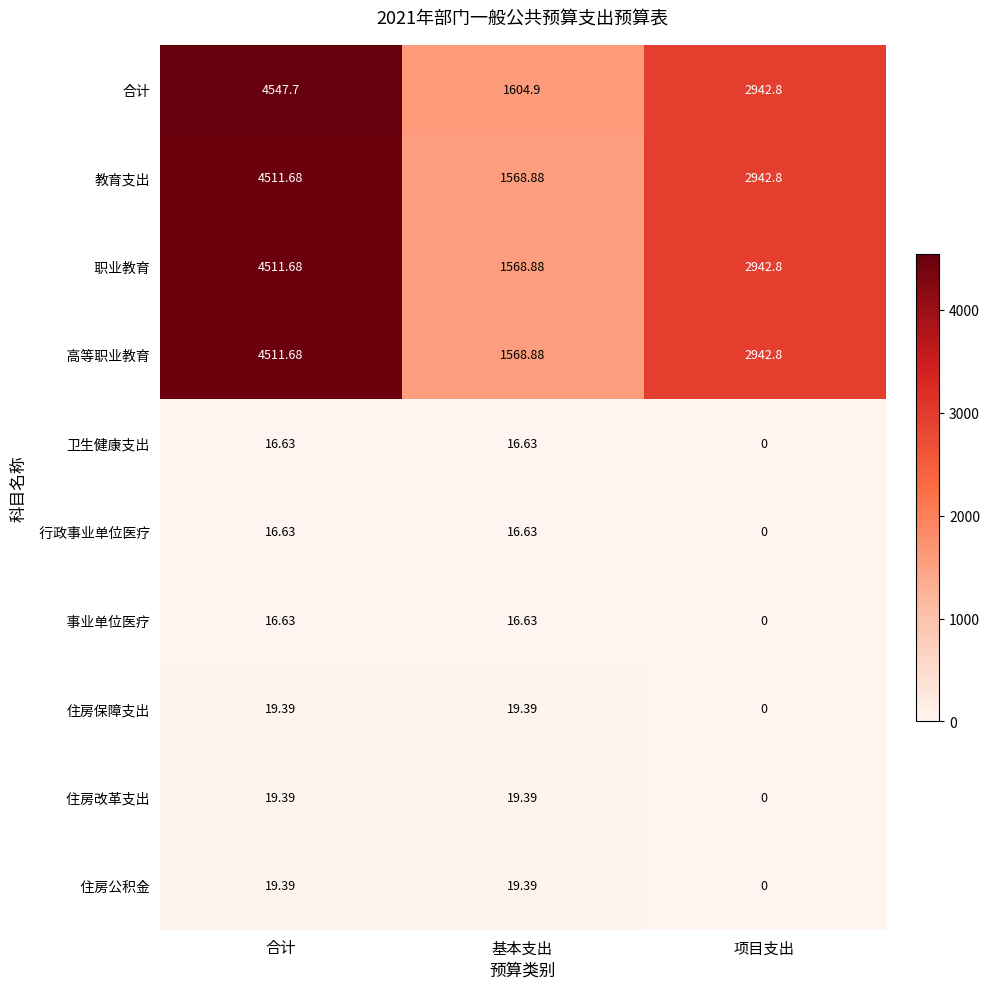

What is the total value across all series at 基本支出?

6419.6